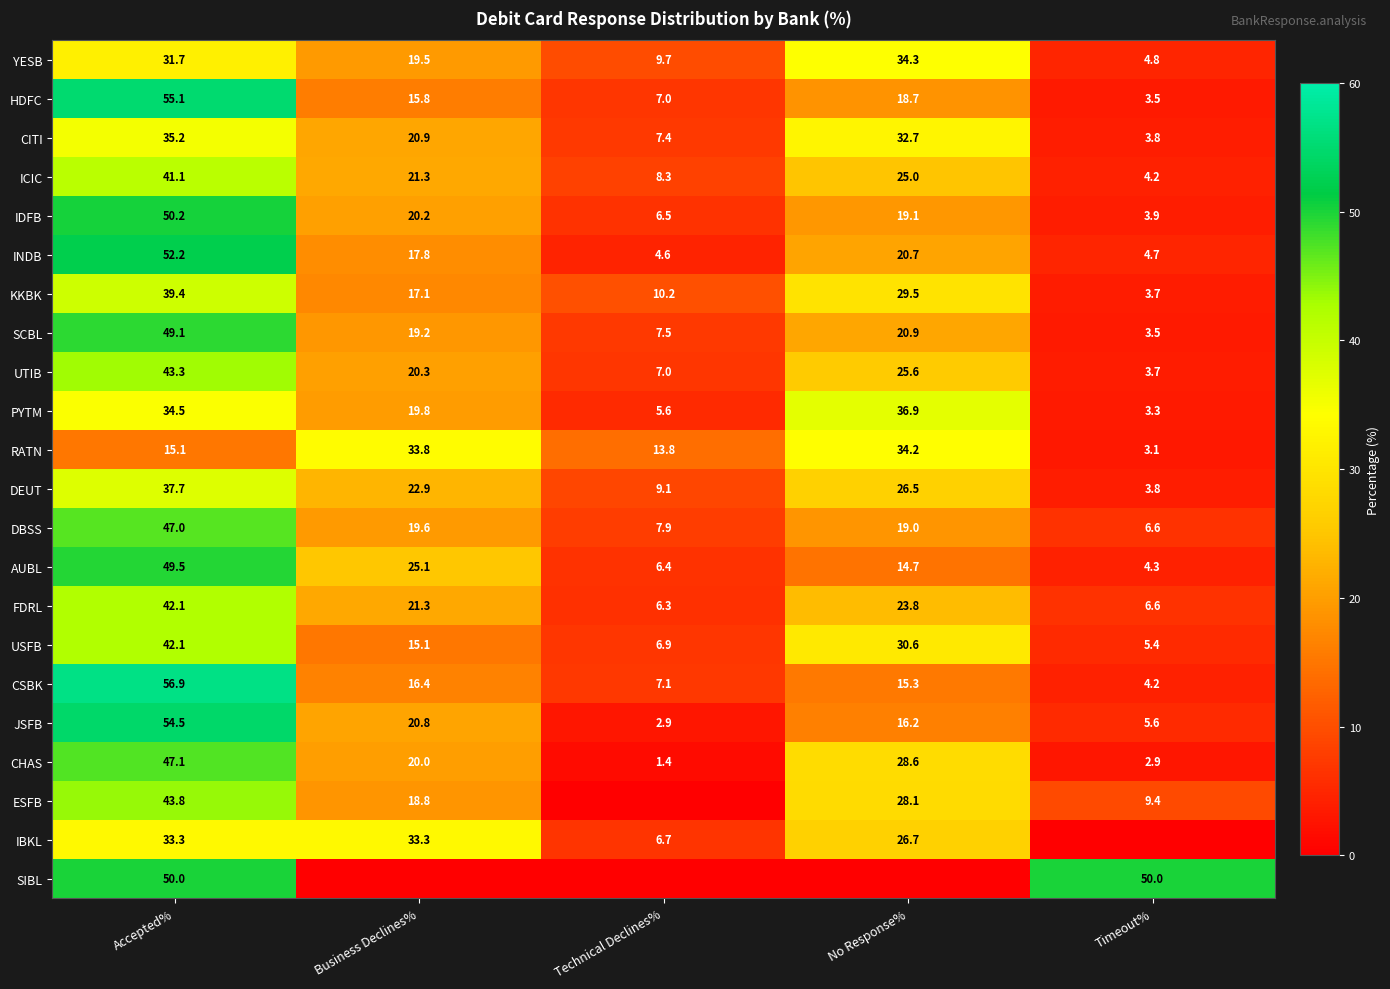

Rank the categories by USFB value from lowest to highest.

Timeout%, Technical Declines%, Business Declines%, No Response%, Accepted%